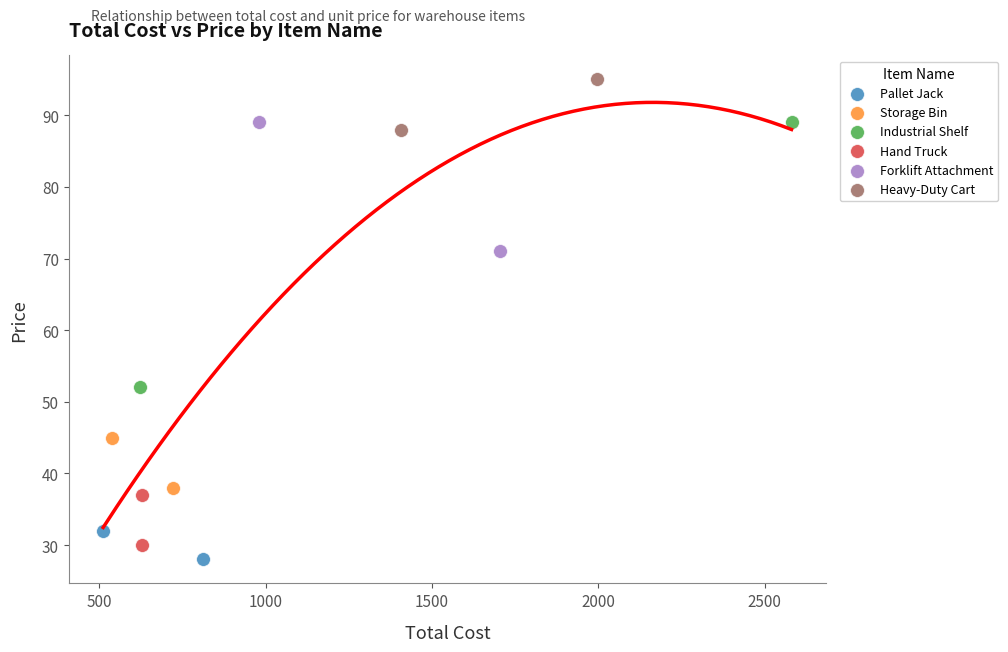

Which series contains the lowest Y value?

Pallet Jack